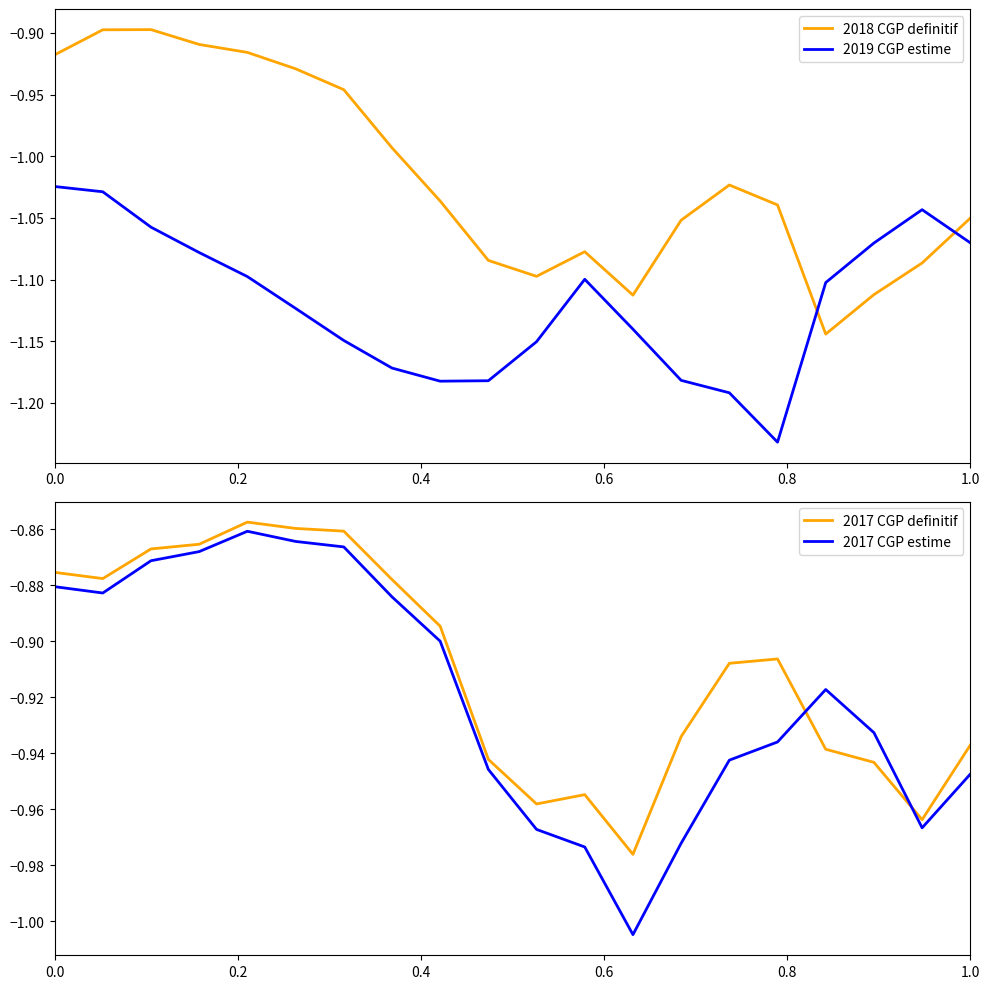

True or false: 2017 CGP estime and 2019 CGP estime cross at least once.

False